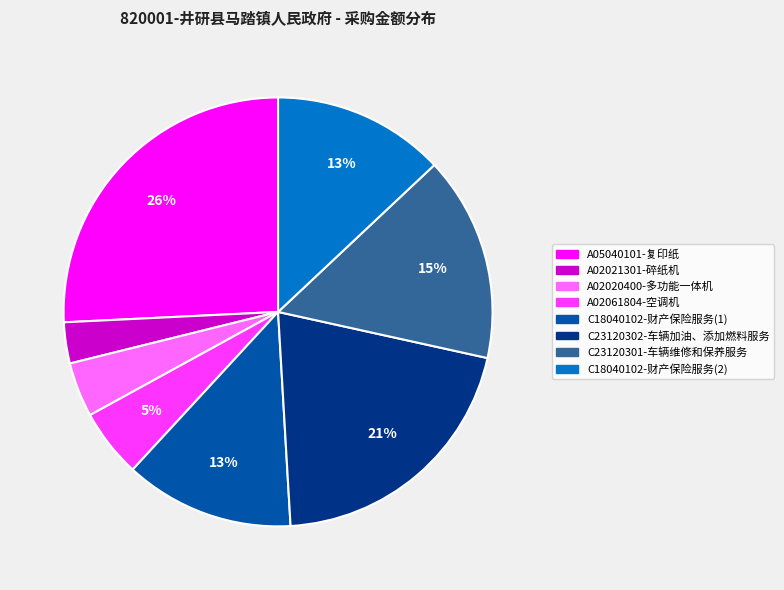

True or false: C23120302-车辆加油、添加燃料服务 accounts for 6% of the total.

False